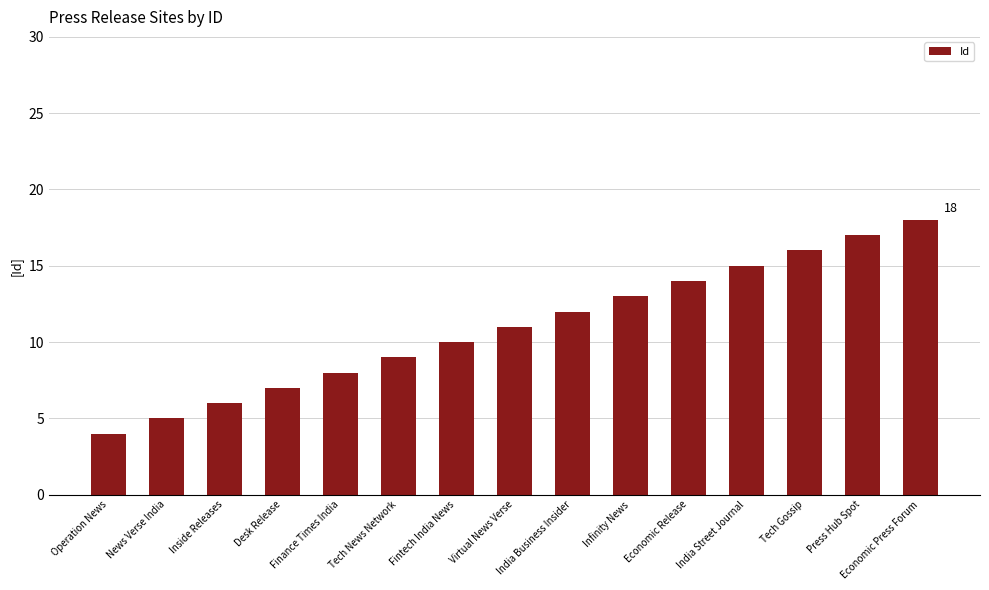

What position from the left is India Business Insider?

9